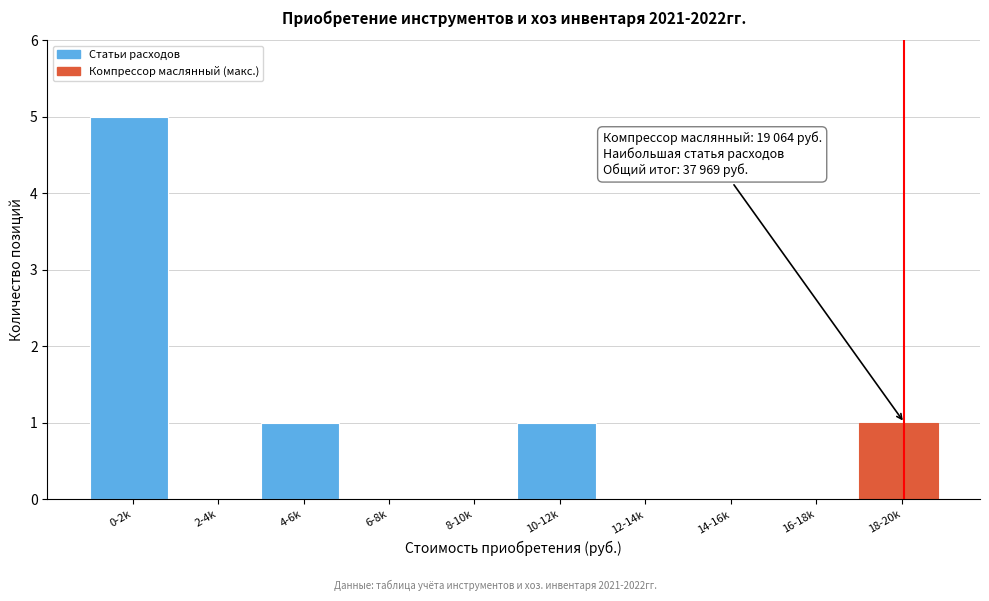

Reading right to left, list all the values displayed in this chart.

18-20k=1	16-18k=0	14-16k=0	12-14k=0	10-12k=1	8-10k=0	6-8k=0	4-6k=1	2-4k=0	0-2k=5